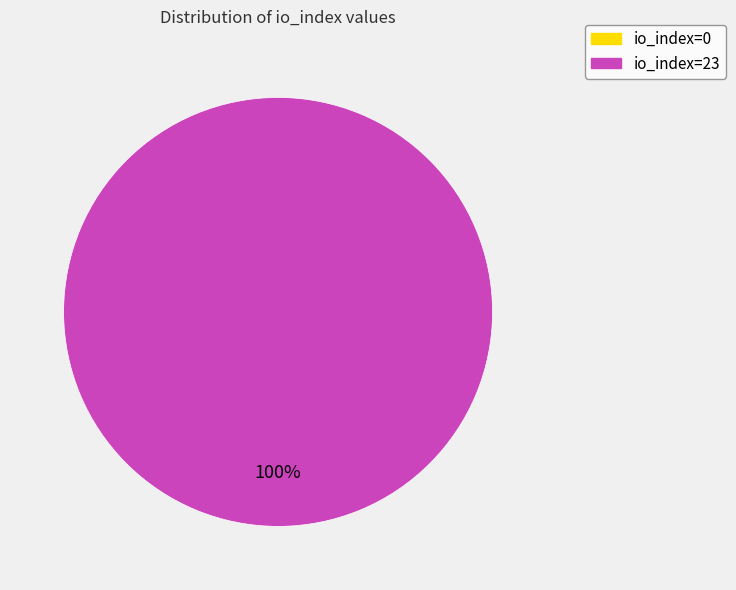

True or false: io_index=0 accounts for 0% of the total.

True